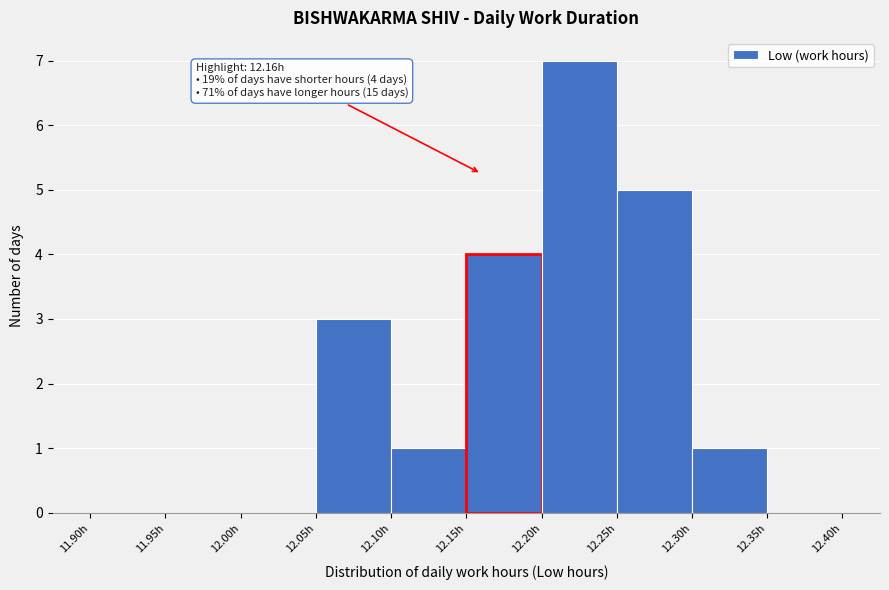

Over which range of the x-axis is the bar tallest?

12.20 to 12.25